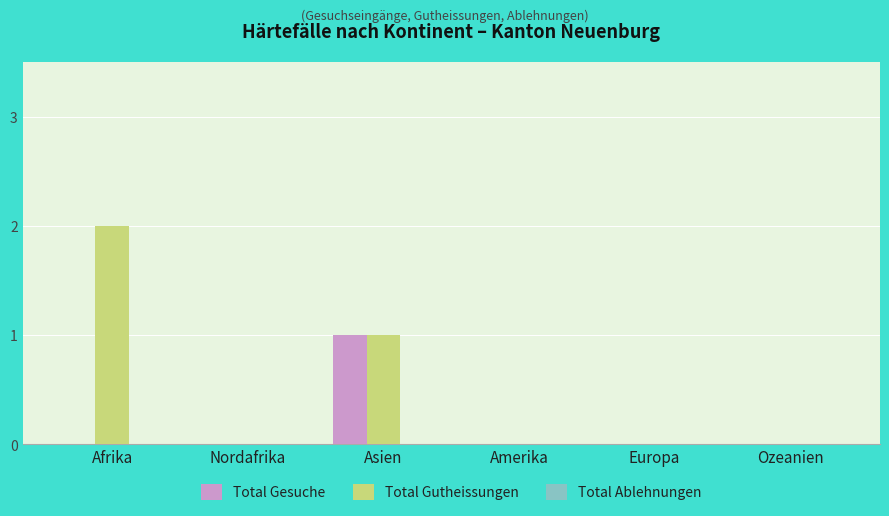

At which category does the chart reach its peak across all series?

Afrika